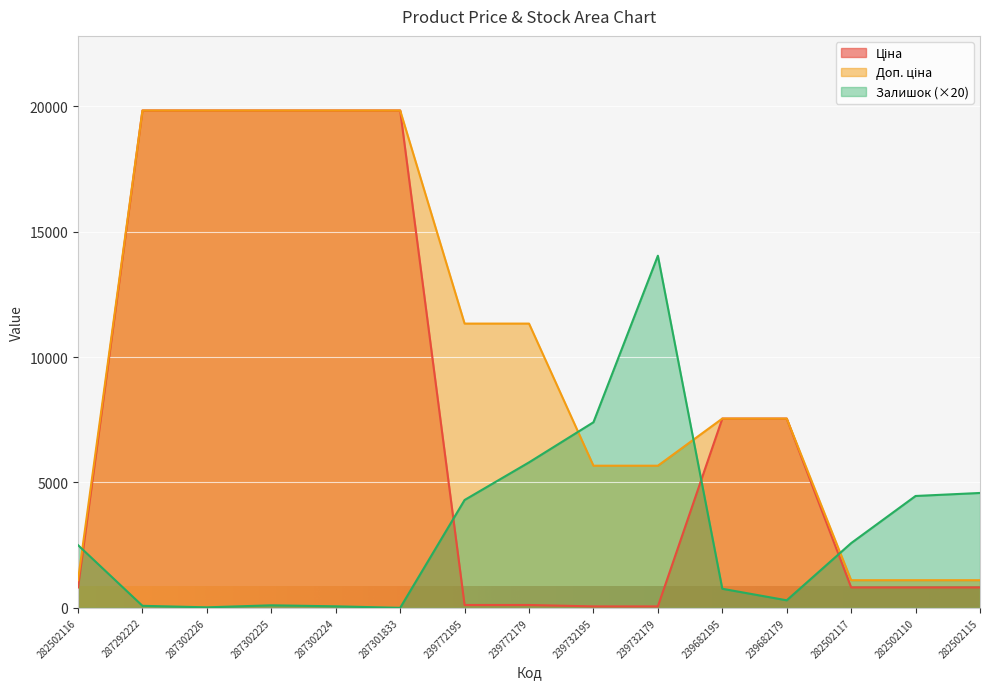

List the series in order of their peak value, highest first.

Ціна, Доп. ціна, Залишок